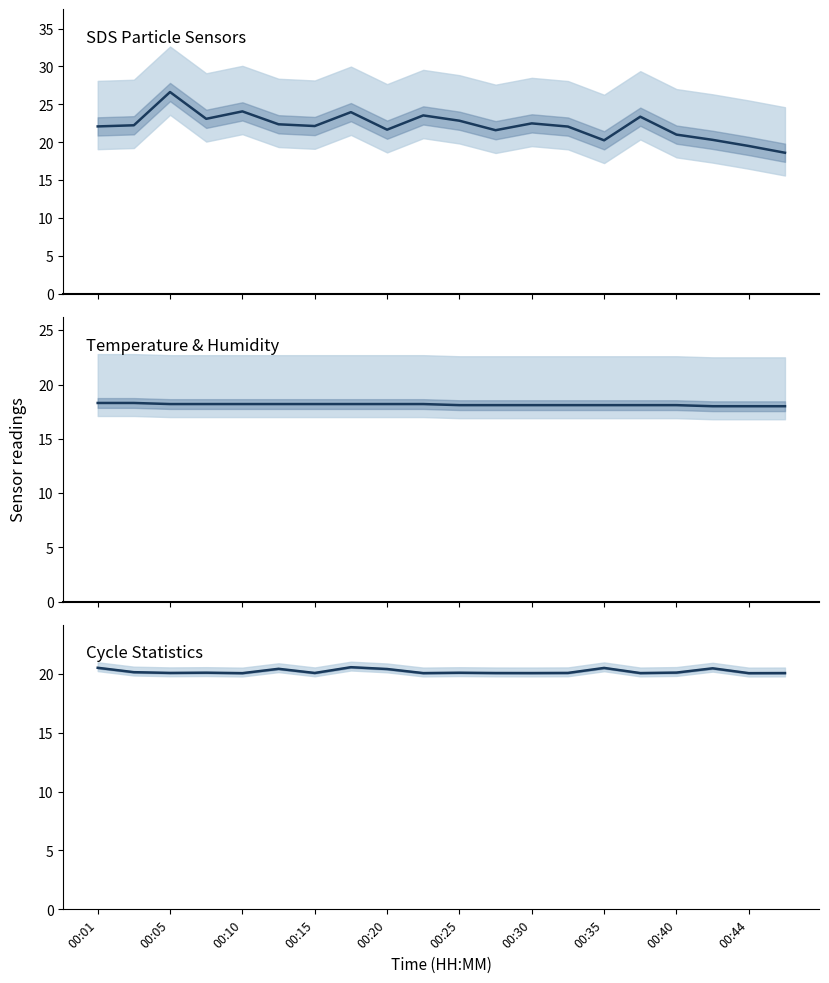

How many series are shown in this chart?

3